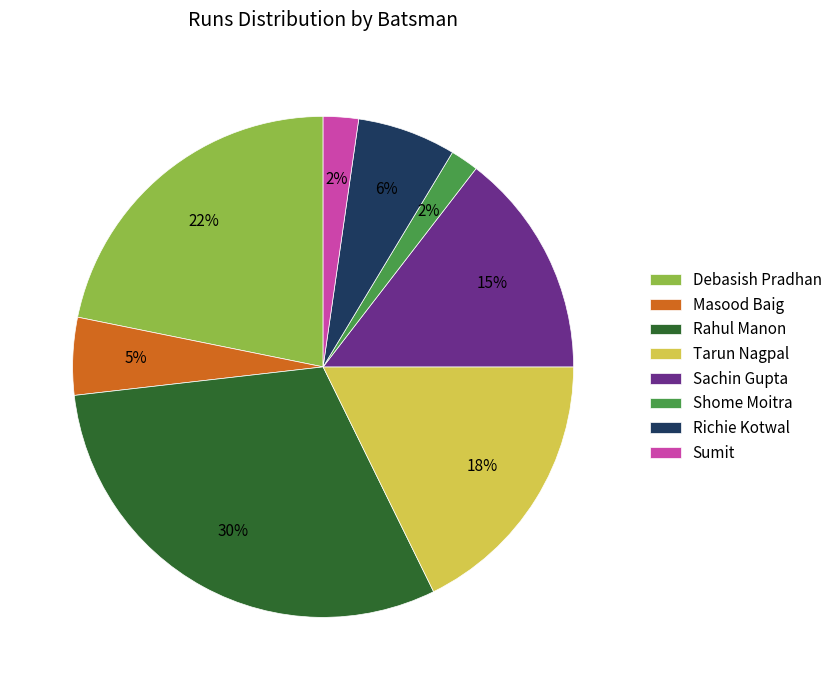

What is the largest slice in the pie chart?

Rahul Manon